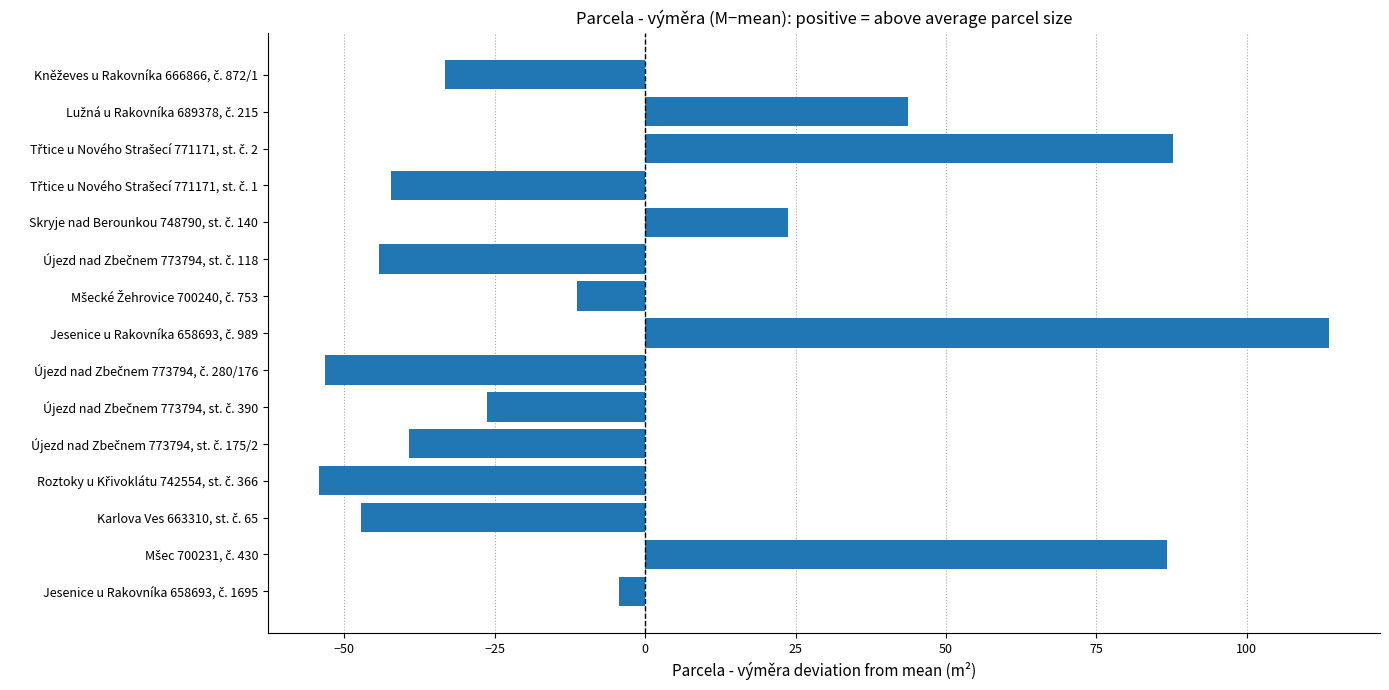

How many values are above zero?

5